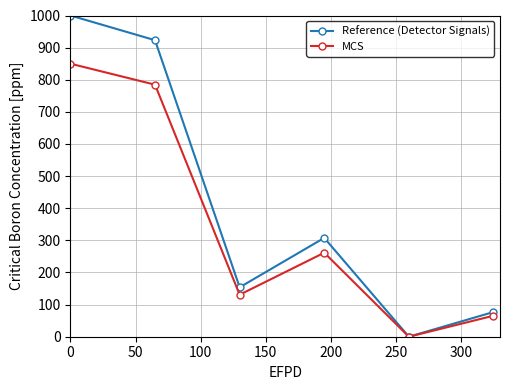

What is the value of the Reference (Detector Signals) point at the 3rd from the left?

153.8